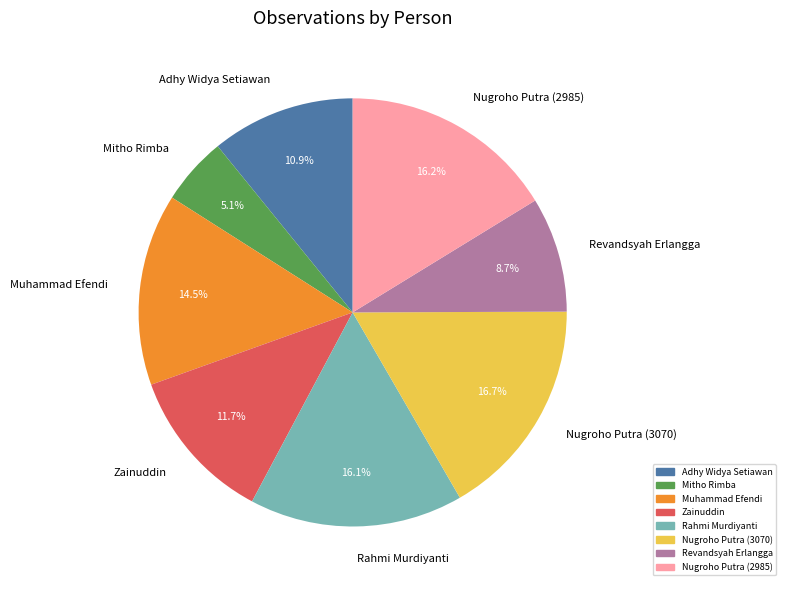

Is it true that Adhy Widya Setiawan is 25% of the pie?

False